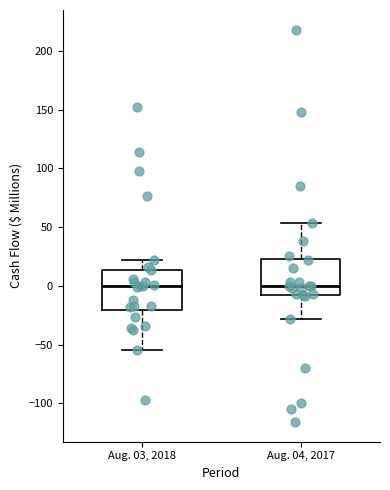

Reading left to right, read every box against the y-axis: the position of its median line, the range the box covers, and the ends of its whiskers. The values are not printed on the chart, so give them approximately, as read against the axis.

Aug. 03, 2018: median 0, box -20 to 15, whiskers -55 to 20
Aug. 04, 2017: median 0, box -10 to 25, whiskers -30 to 55